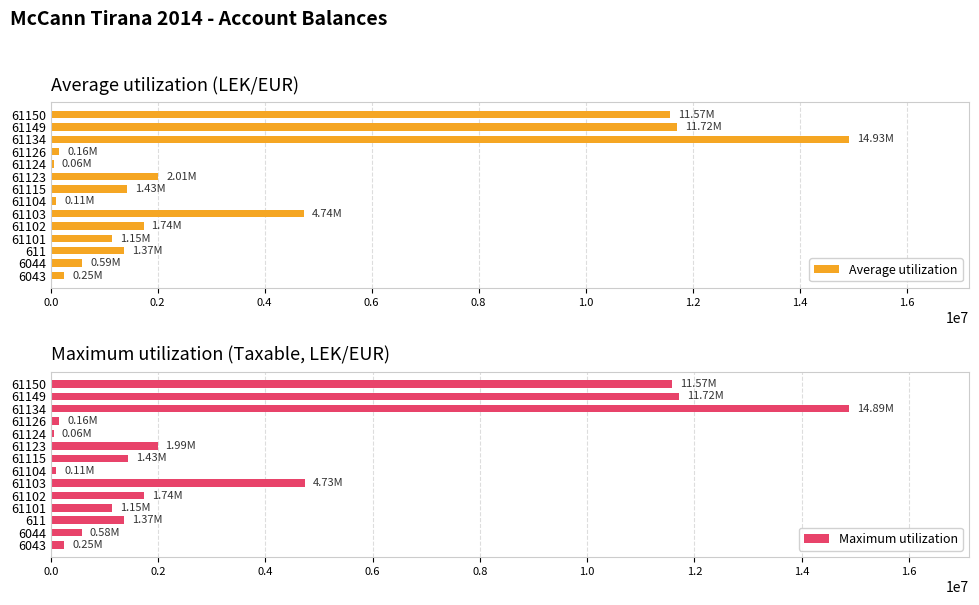

True or false: Average utilization has a value of 14200.8 at 1.8.

False